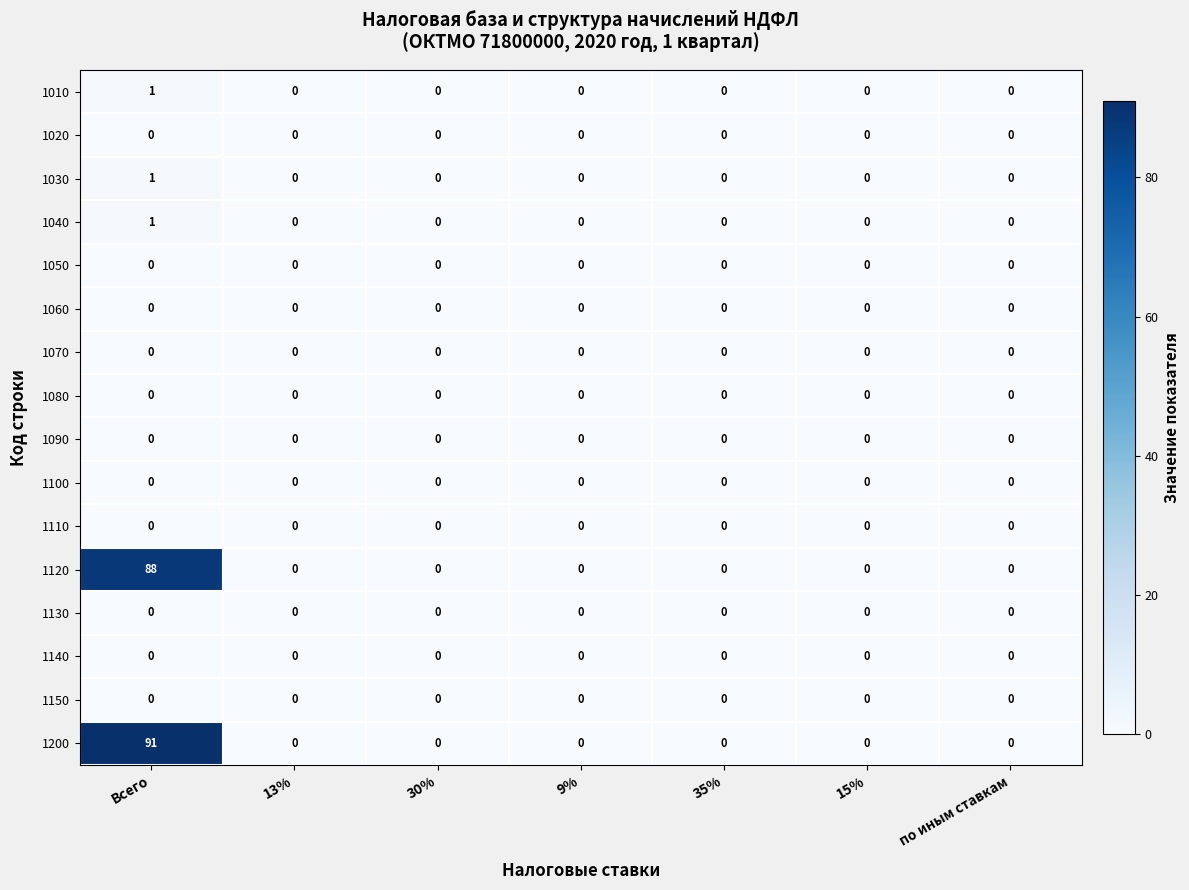

How many 1030 values are between 0 and 1?

7